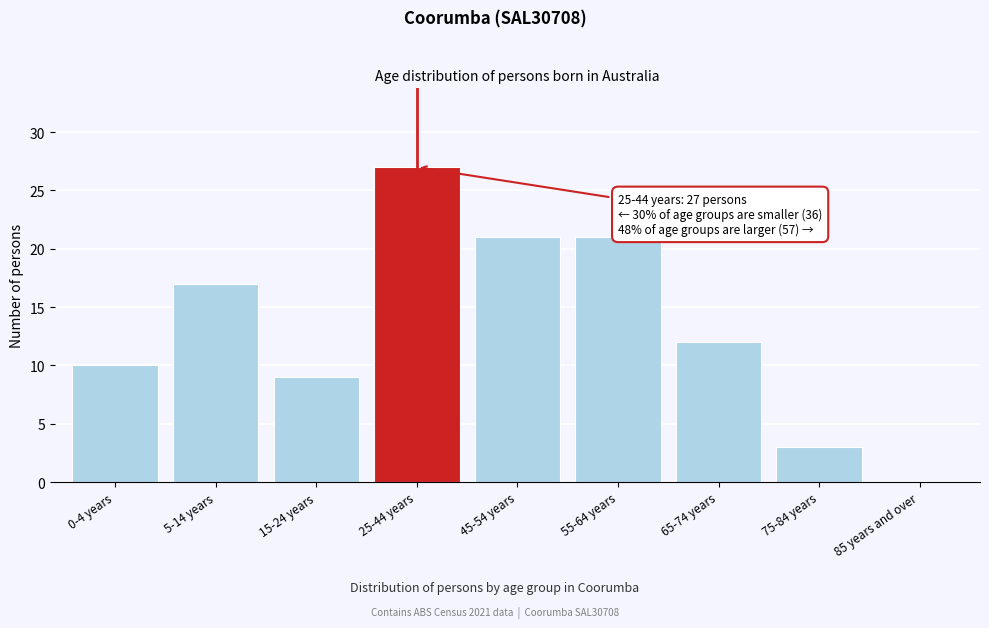

Reading right to left, what are all the values shown in this chart?

85 years and over=0	75-84 years=3	65-74 years=12	55-64 years=21	45-54 years=21	25-44 years=27	15-24 years=9	5-14 years=17	0-4 years=10